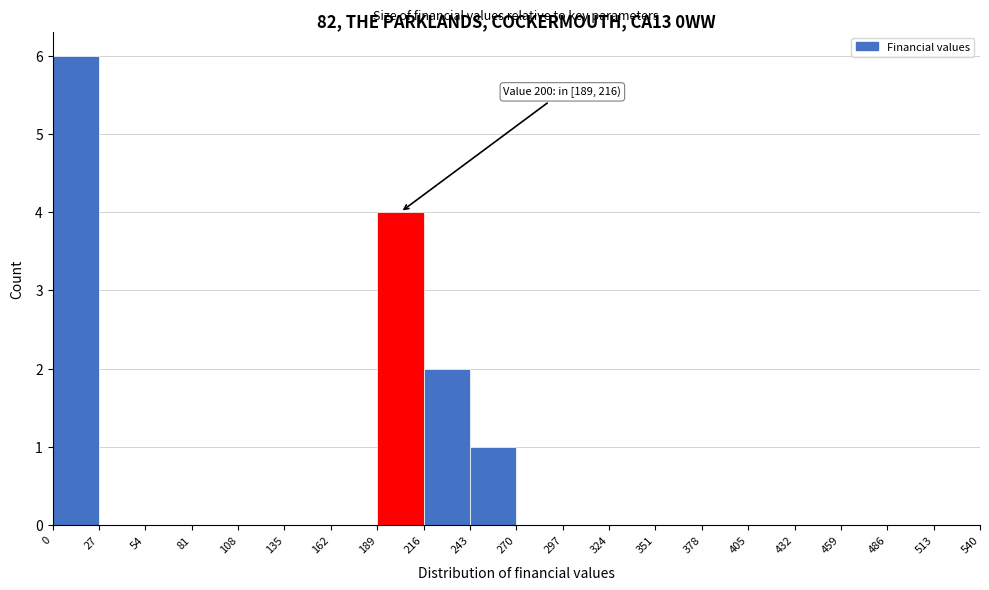

Over which range of the x-axis is the bar tallest?

0 to 27